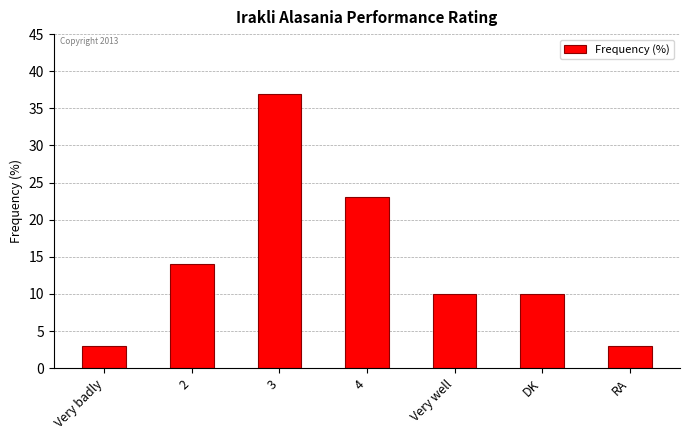

What is the ratio of the value at Very well to the value at RA?

3.3